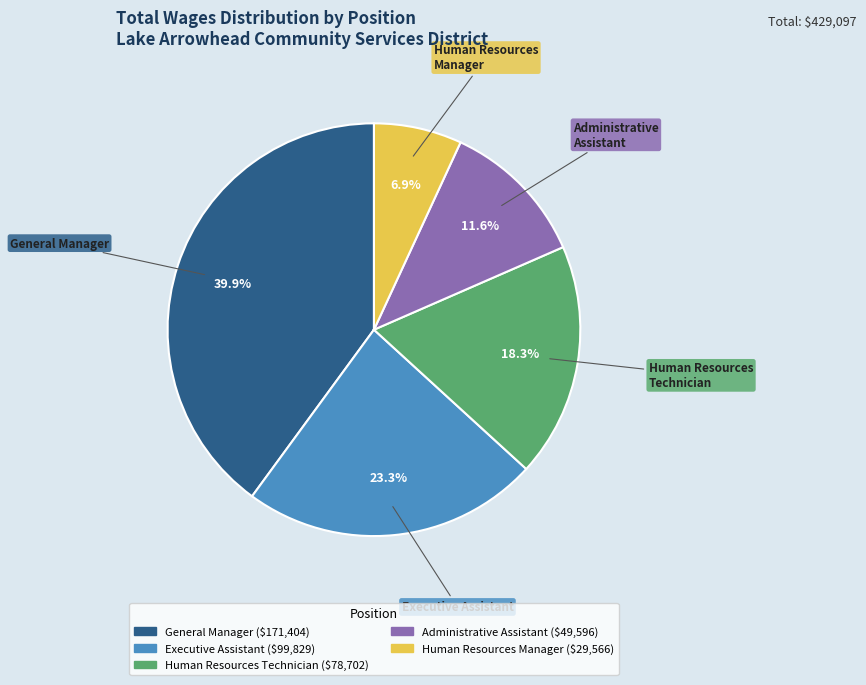

What is the ratio of the value at Human Resources Manager to the value at Human Resources Technician?

0.4